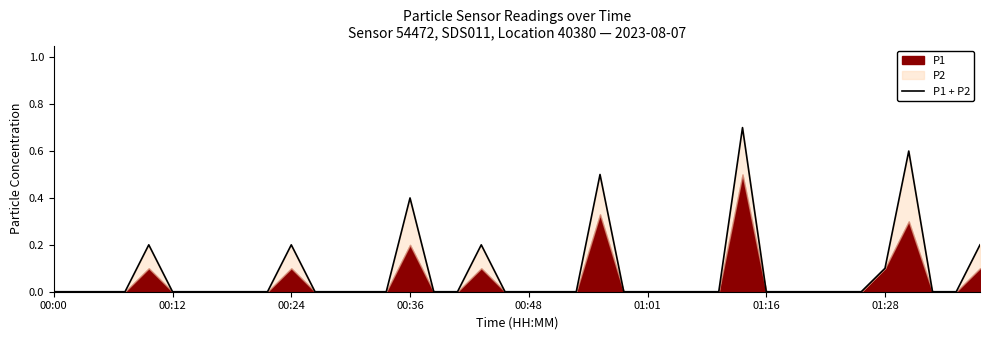

What is the sum of the values at 22 and 39?

0.2